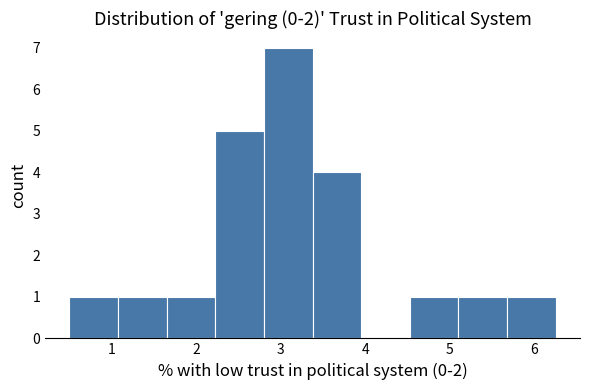

Which range on the x-axis has the tallest bar?

2.8 to 3.4